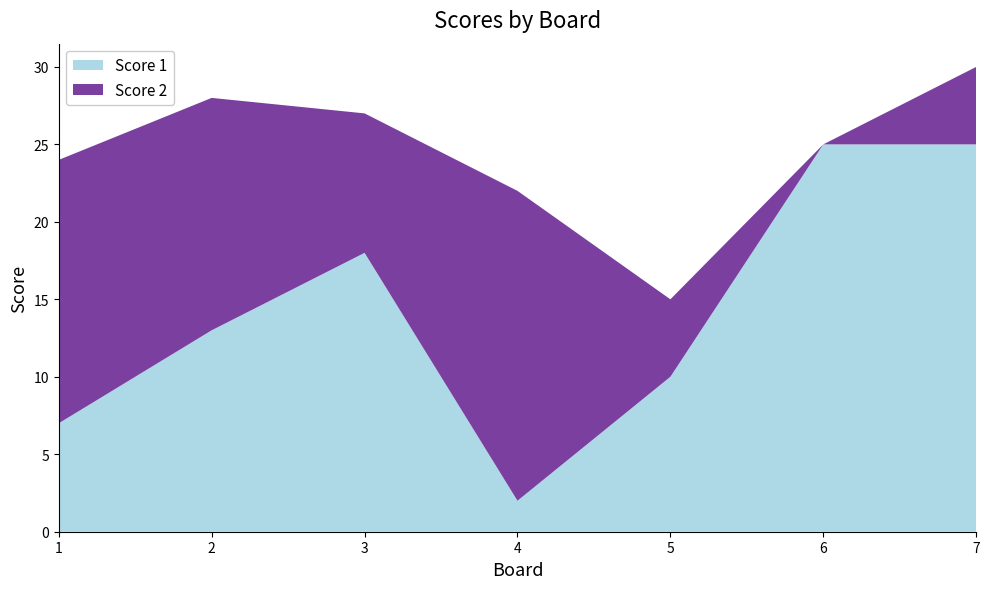

Reading right to left, transcribe all the data shown in this chart.

Score 1: 25	25	10	2	18	13	7
Score 2: 5	0	5	20	9	15	17